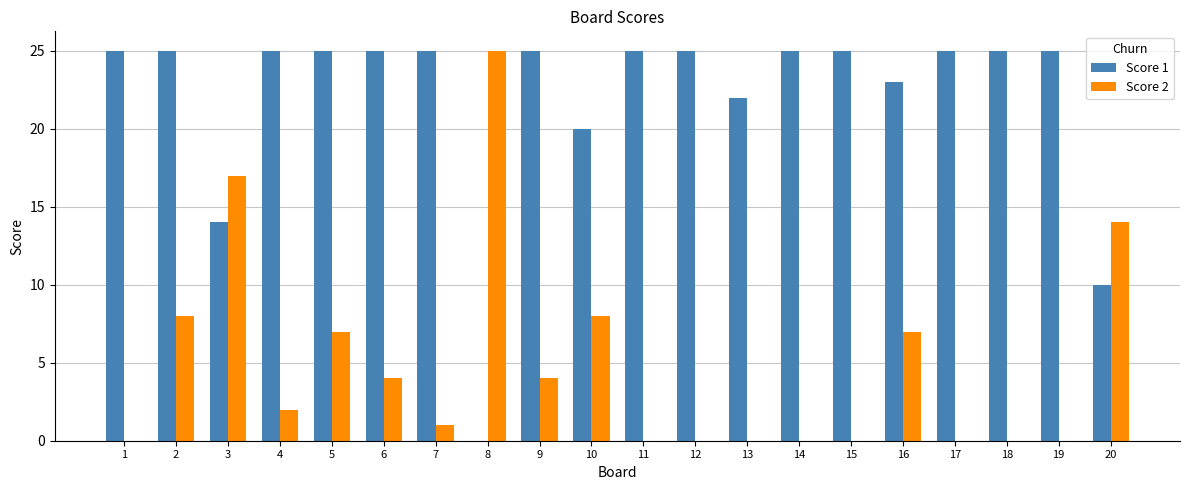

The value of Score 2 at 18 is 0. True or false?

True